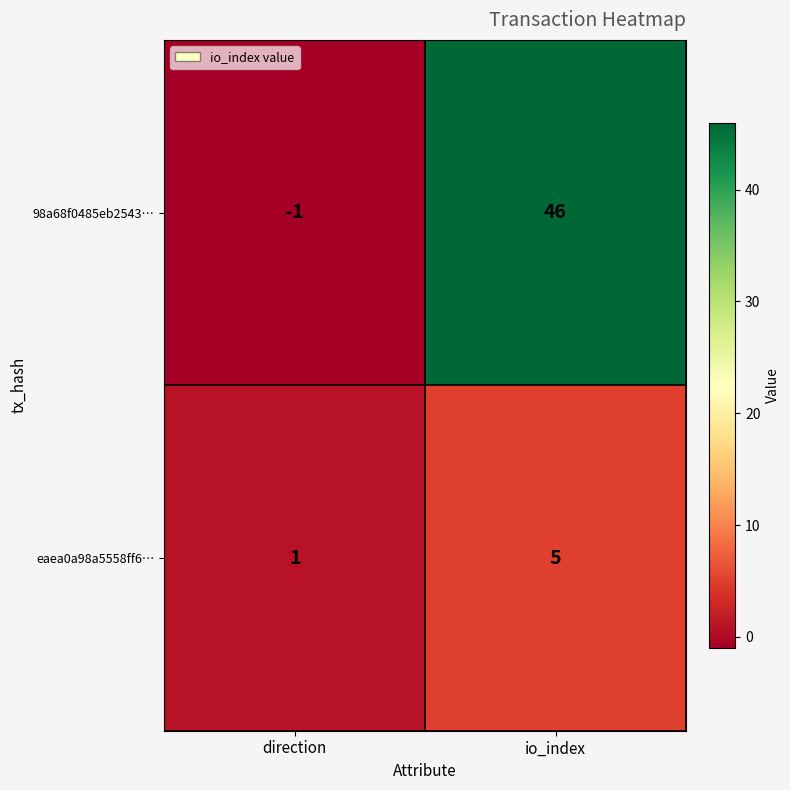

What is the difference between the highest and lowest values at io_index?

41